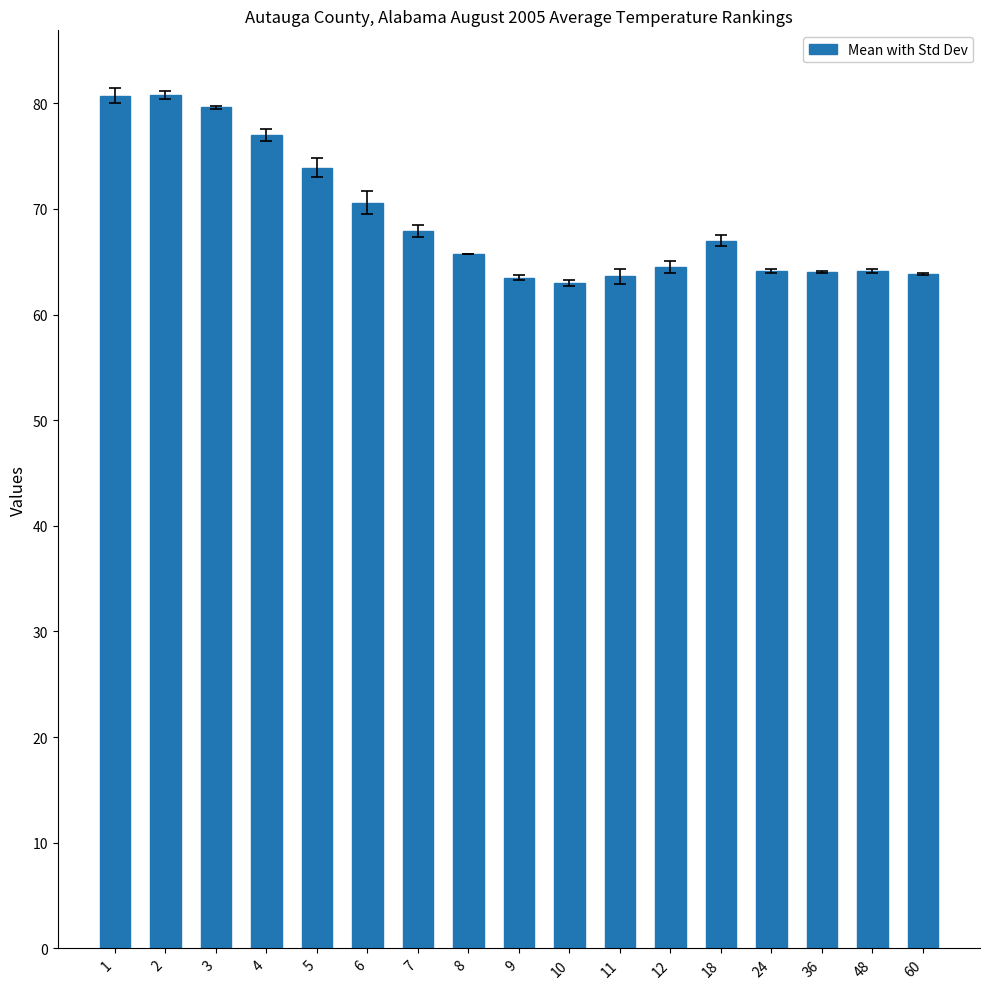

Which has a higher value, 2 or 7?

2